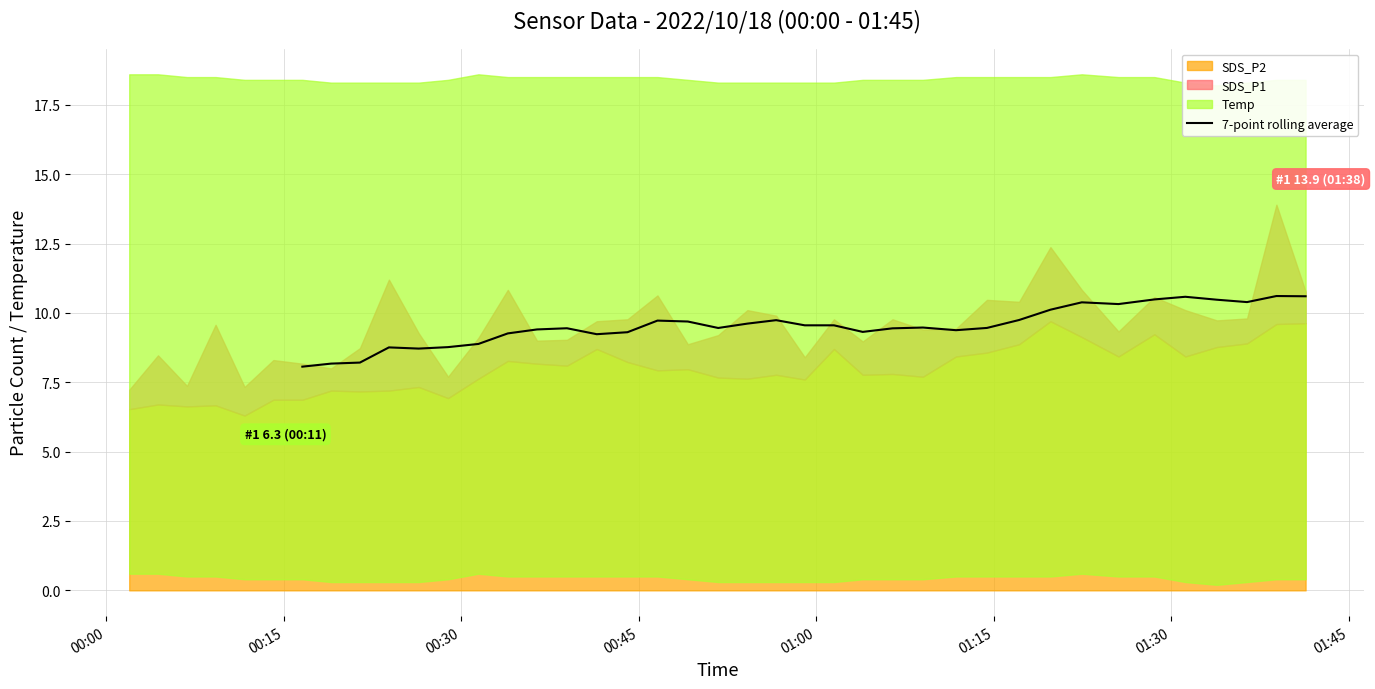

Reading left to right, list all the values displayed in this chart.

8.1	8.2	8.2	8.8	8.7	8.8	8.9	9.3	9.4	9.4	9.2	9.3	9.7	9.7	9.5	9.6	9.7	9.6	9.6	9.3	9.4	9.5	9.4	9.5	9.7	10.1	10.4	10.3	10.5	10.6	10.5	10.4	10.6	10.6